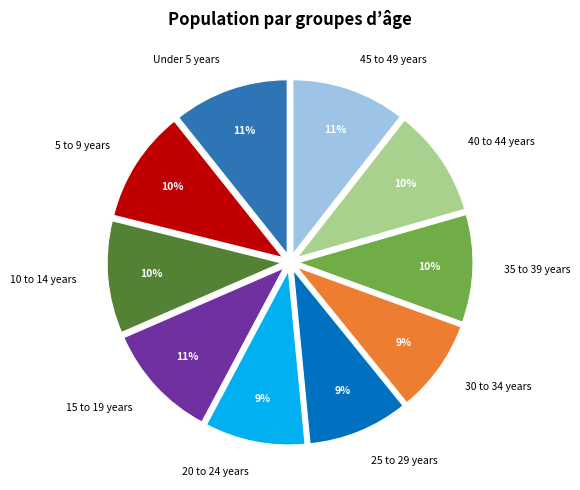

To the nearest percent, what is the difference between the largest and smallest slice percentages?

2%